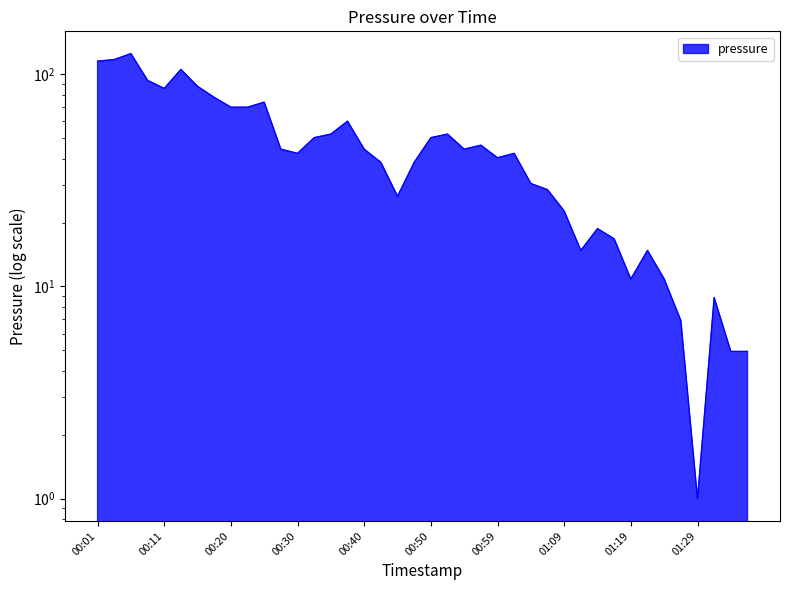

How many data points does each series have?

40